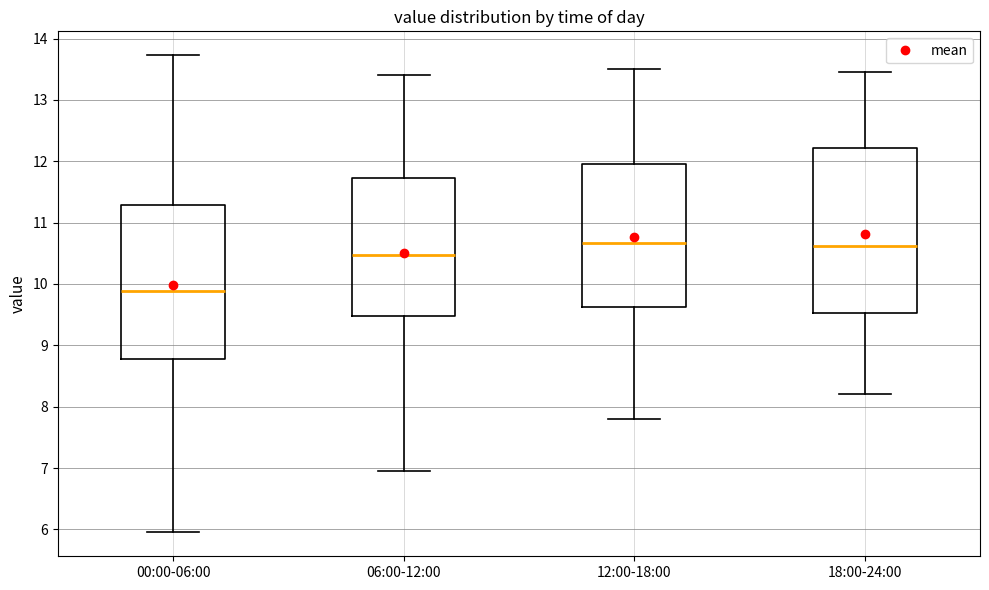

Comparing the boxes themselves (not the whiskers), which one is the tallest?

18:00-24:00